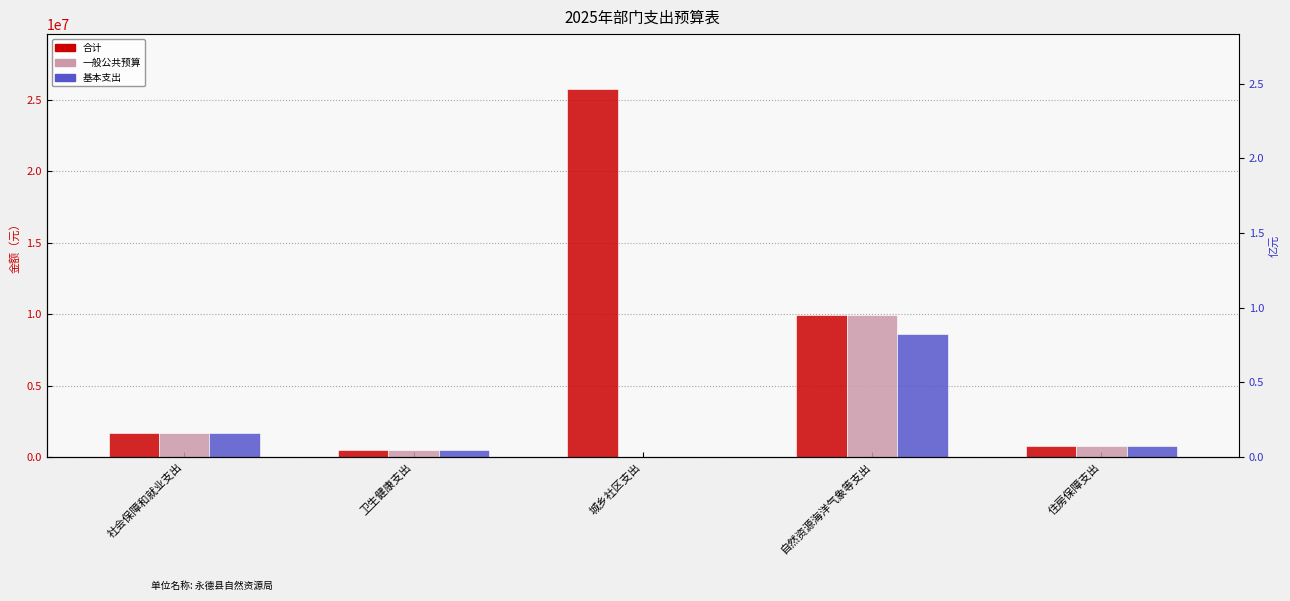

The value of 基本支出 at 社会保障和就业支出 is 1665033.6. True or false?

True